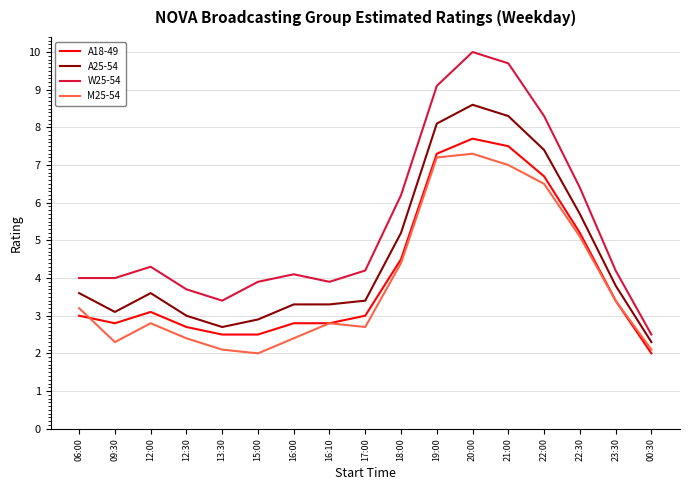

Which series has the largest range (max minus min)?

W25-54